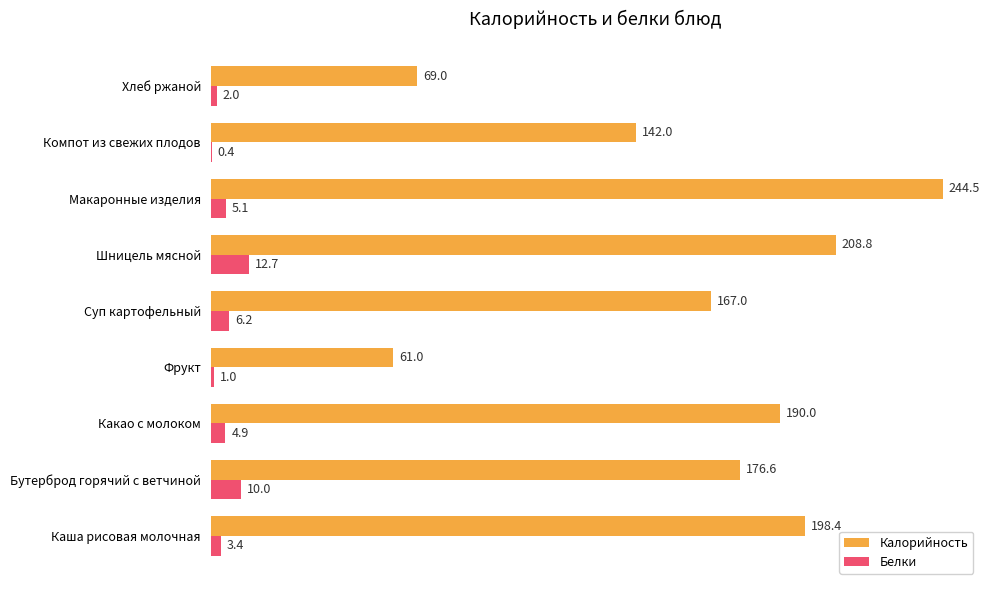

Between Каша рисовая молочная and Макаронные изделия, which series saw the biggest shift?

Калорийность